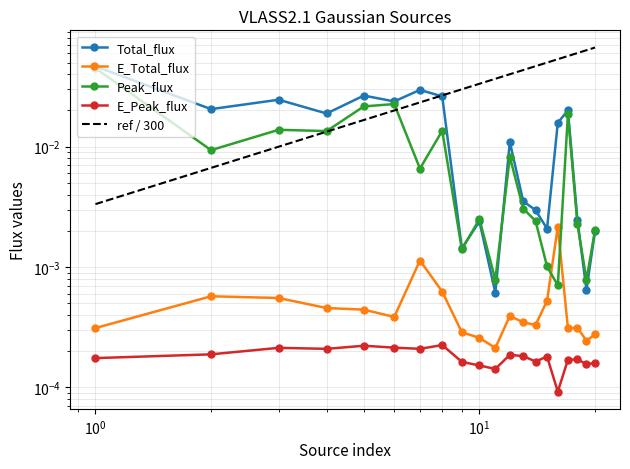

Is it true that Peak_flux equals 0.0 at 16?

False